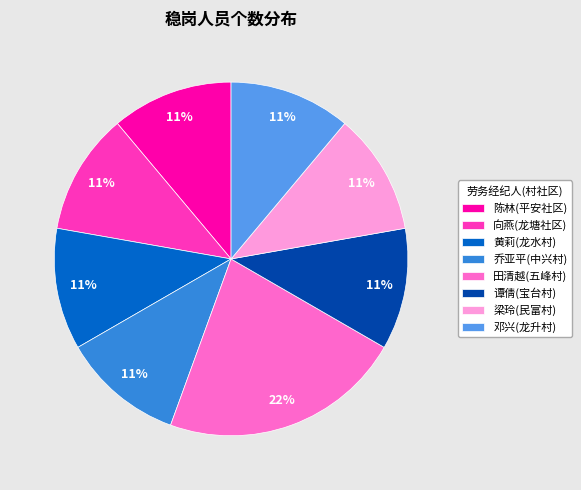

To the nearest percent, what portion does 田清越(五峰村) represent?

22%